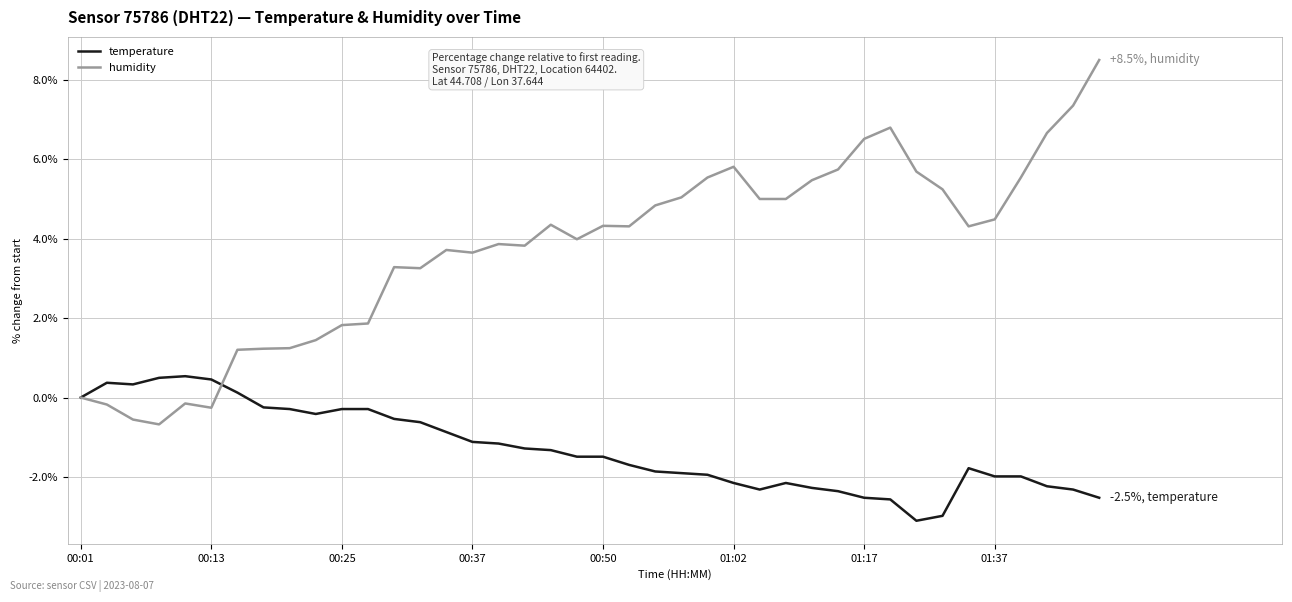

Which series has the widest spread of values?

humidity